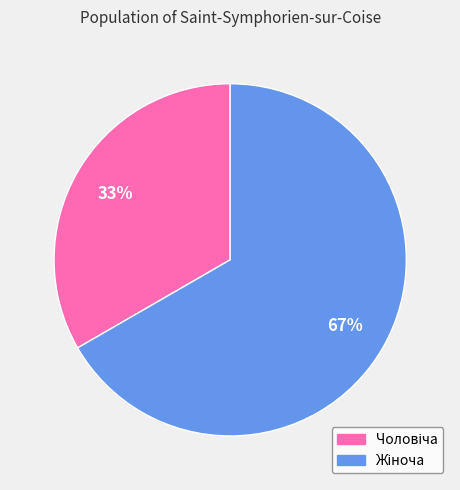

Does any single category account for the majority?

Yes